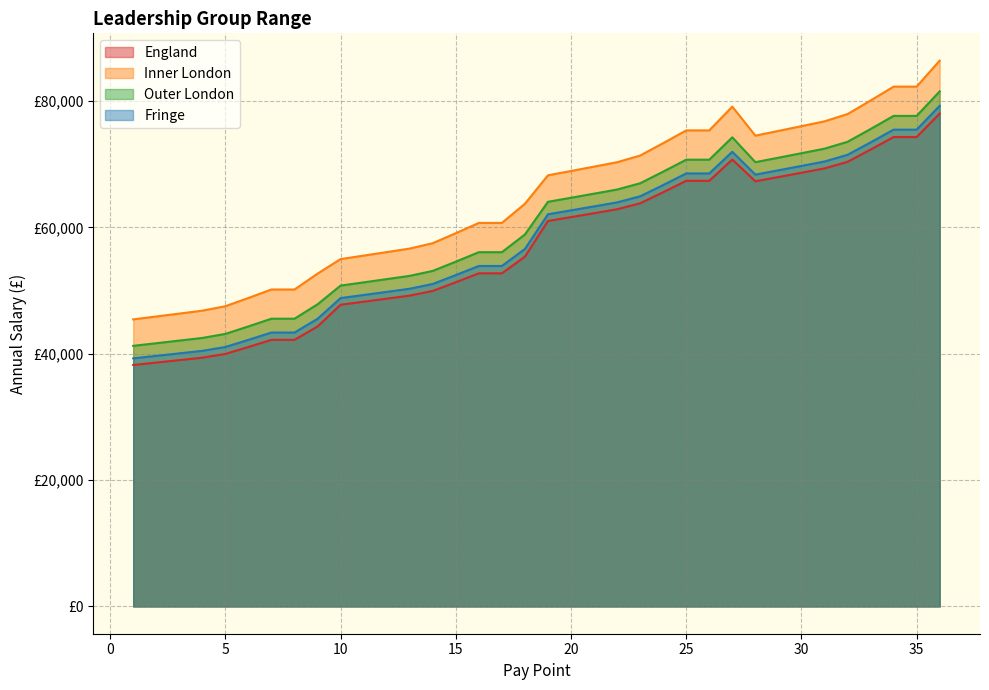

What is the total value across all series at 13?

208454.0